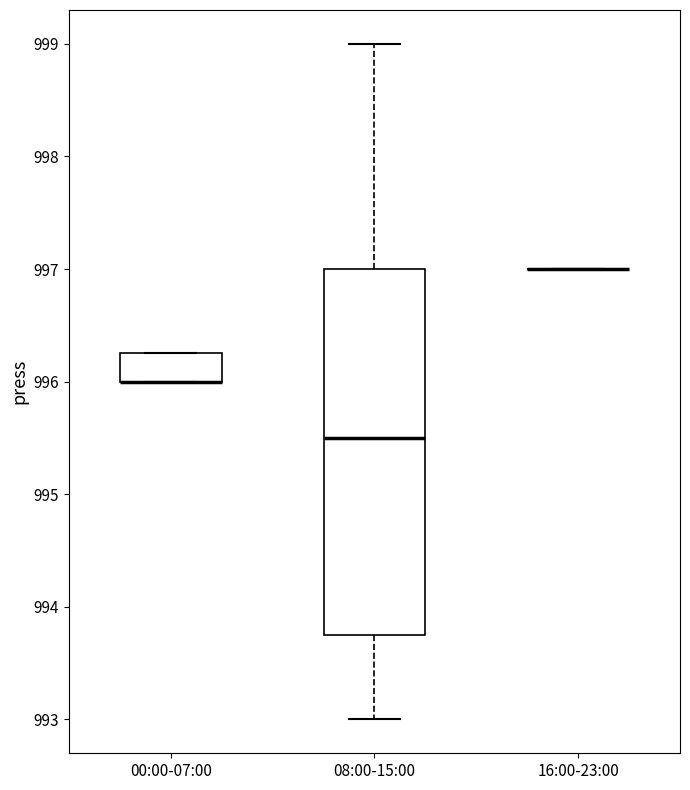

Where does the lower whisker of the box for 08:00-15:00 end on the y-axis? The values are not printed on the chart, so give them approximately, as read against the axis.

993.0